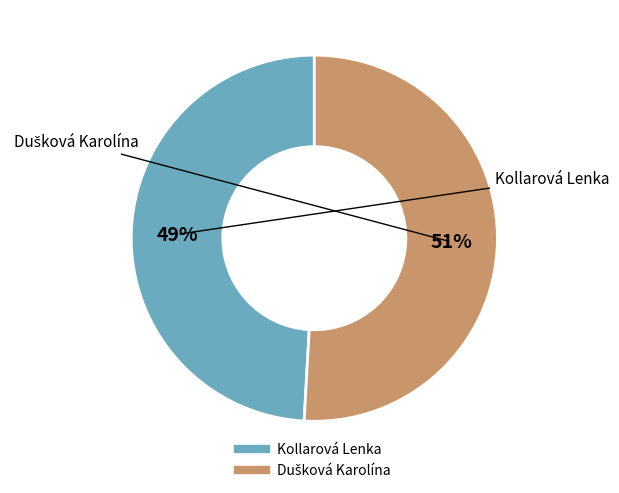

Is there a majority slice in this chart?

Yes